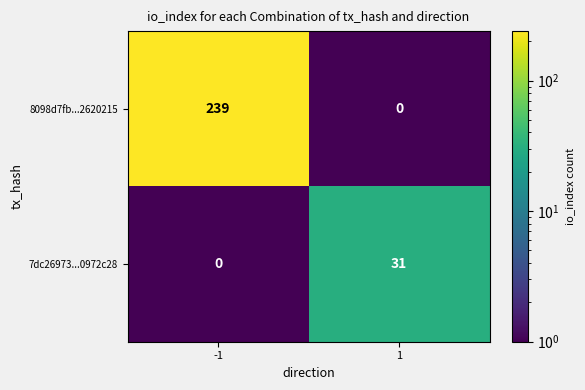

What is the sum of the 7dc26973...0972c28 values at 1 and -1?

31